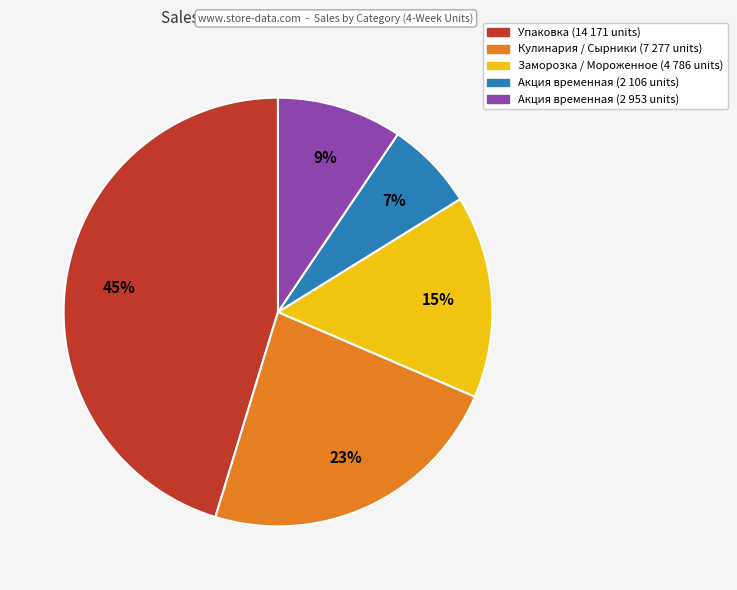

Is there any slice that represents more than half of the pie?

No